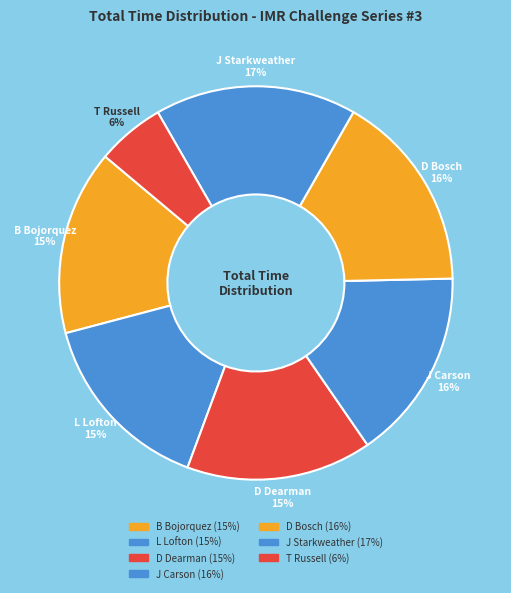

How many segments does this pie chart have?

7